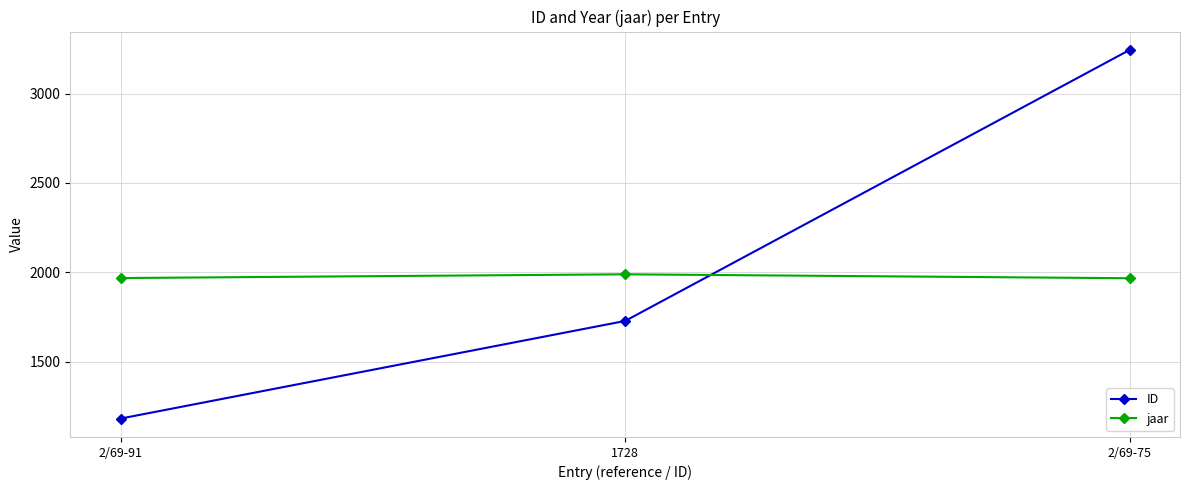

Rank the series by their average value, from highest to lowest.

ID, jaar